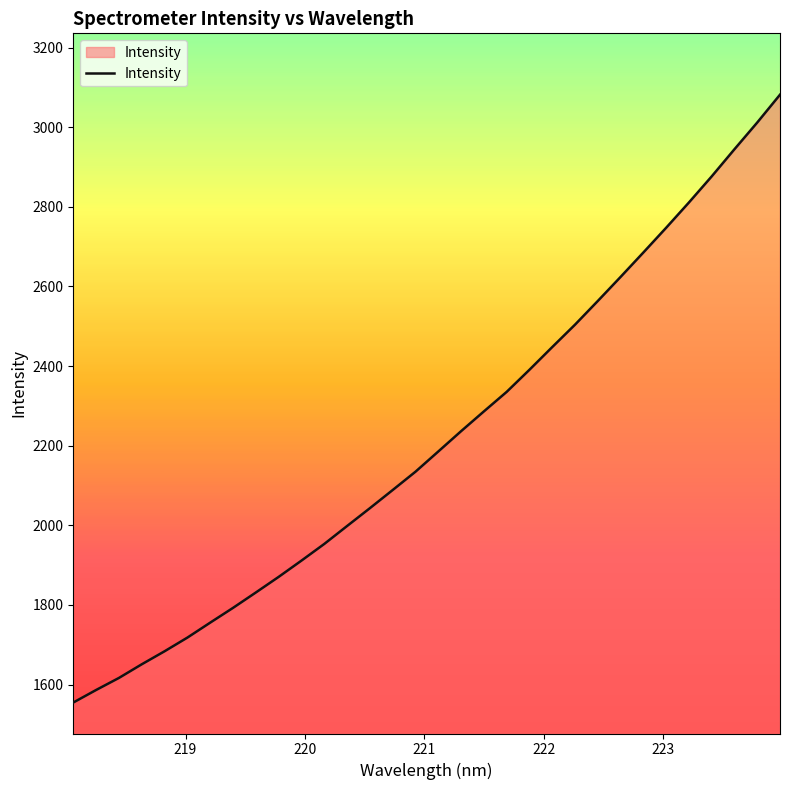

What is the smallest value displayed?

1555.0